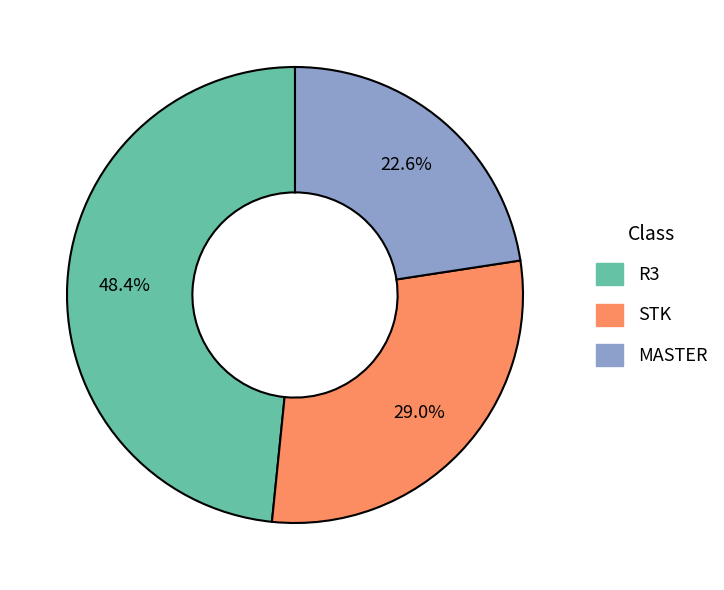

To the nearest percent, what percentage of the pie is STK?

29%